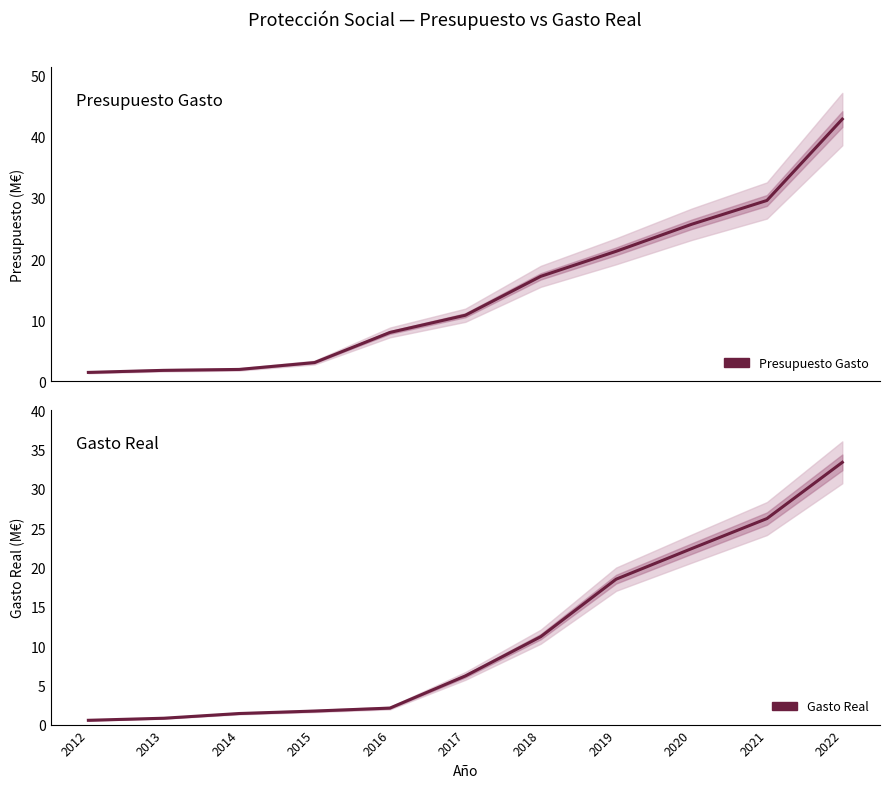

True or false: Gasto Real and Presupuesto Gasto cross at least once.

False